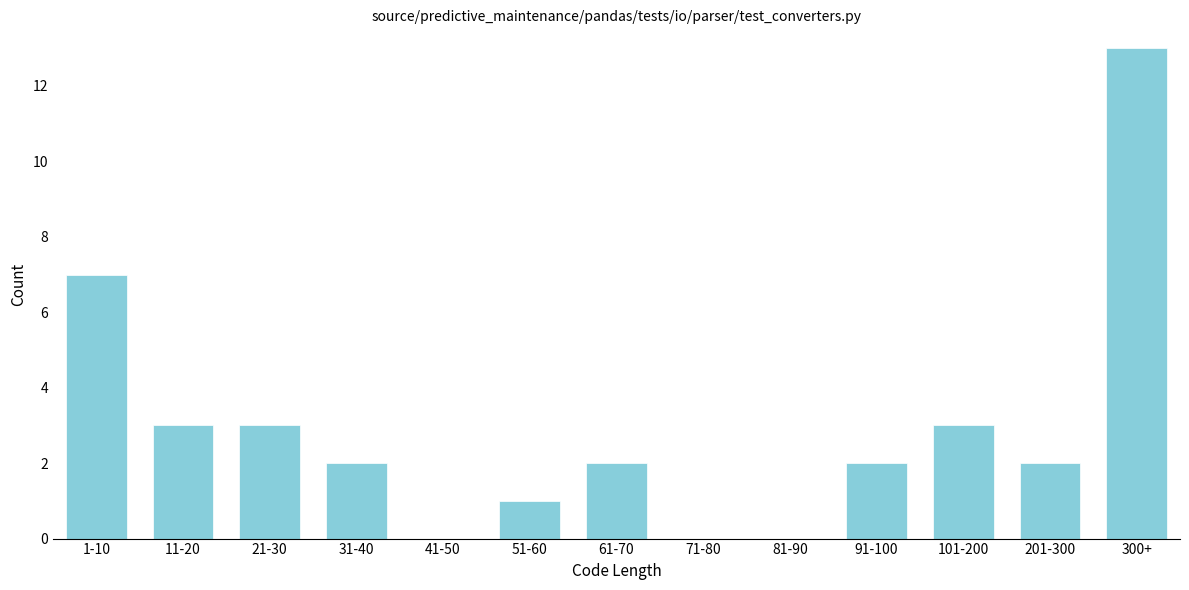

Reading left to right, what are all the values shown in this chart?

1-10=7	11-20=3	21-30=3	31-40=2	41-50=0	51-60=1	61-70=2	71-80=0	81-90=0	91-100=2	101-200=3	201-300=2	300+=13